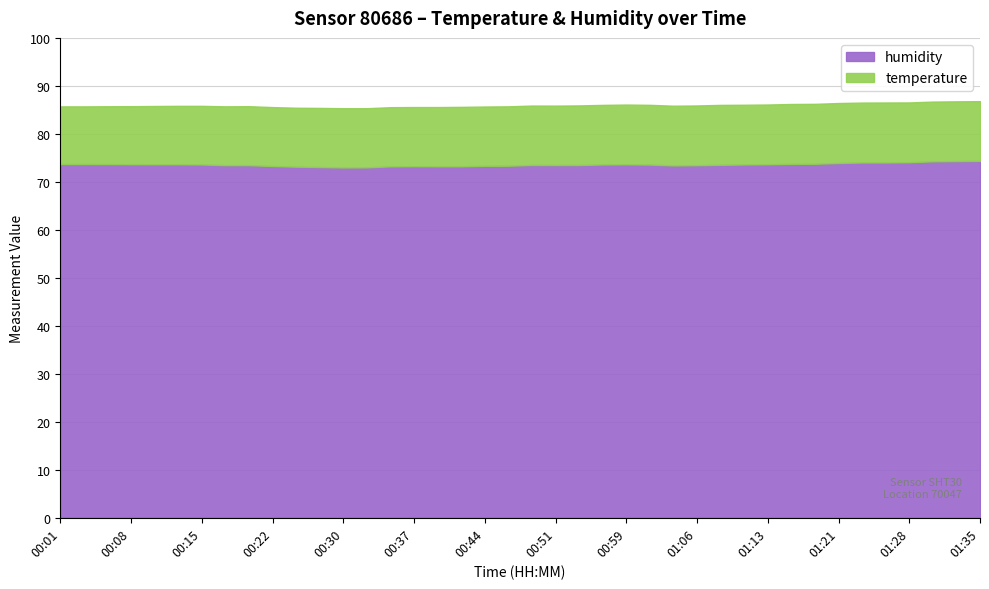

True or false: temperature and humidity cross at least once.

False